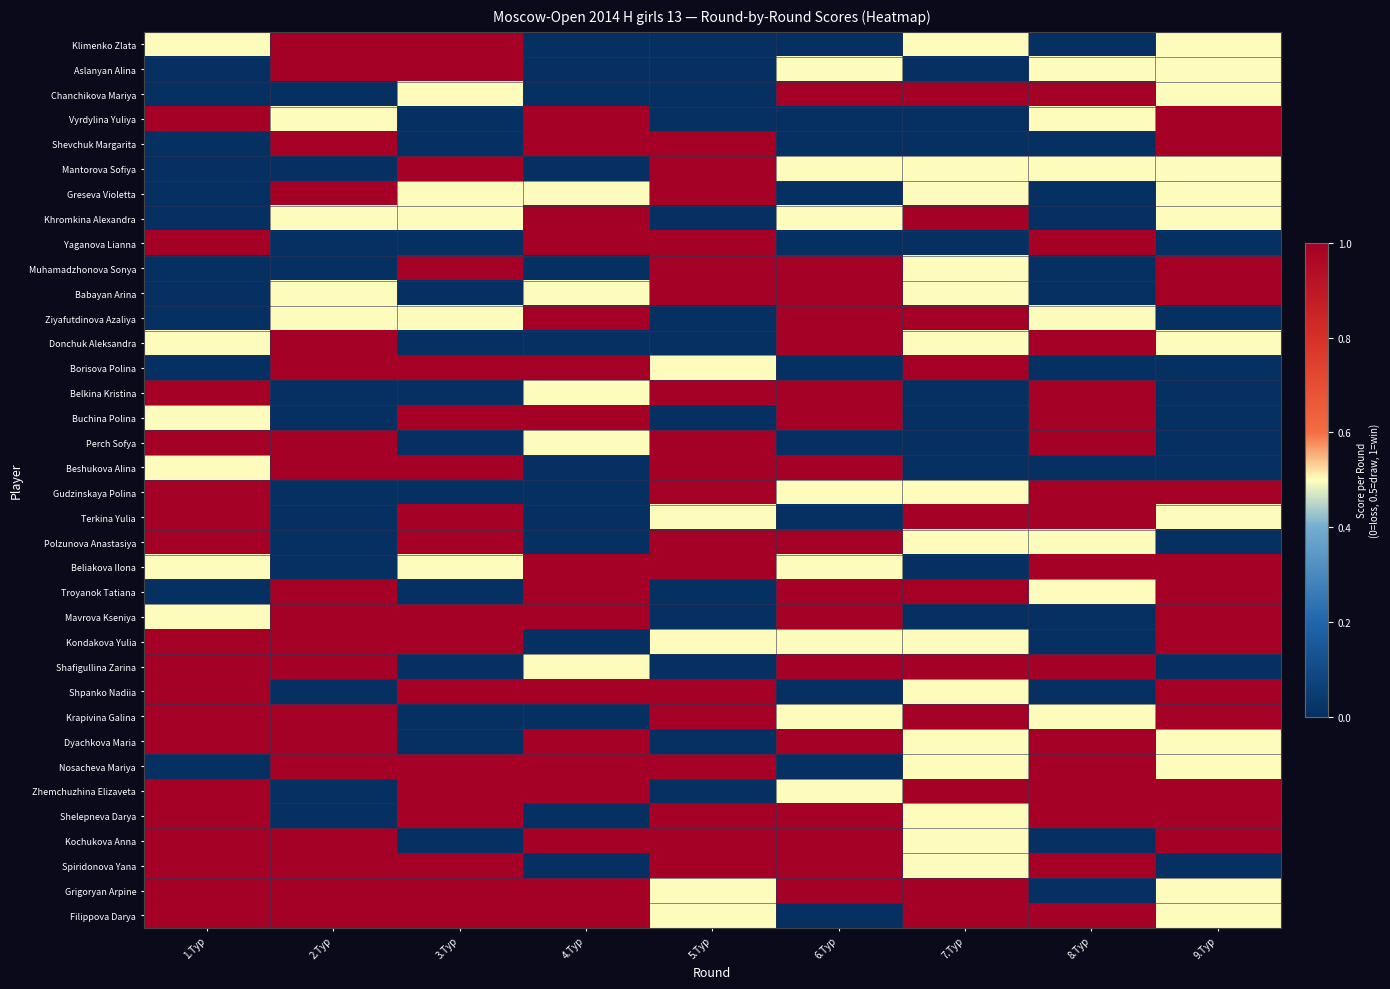

At how many categories does at least one series exceed 0?

9